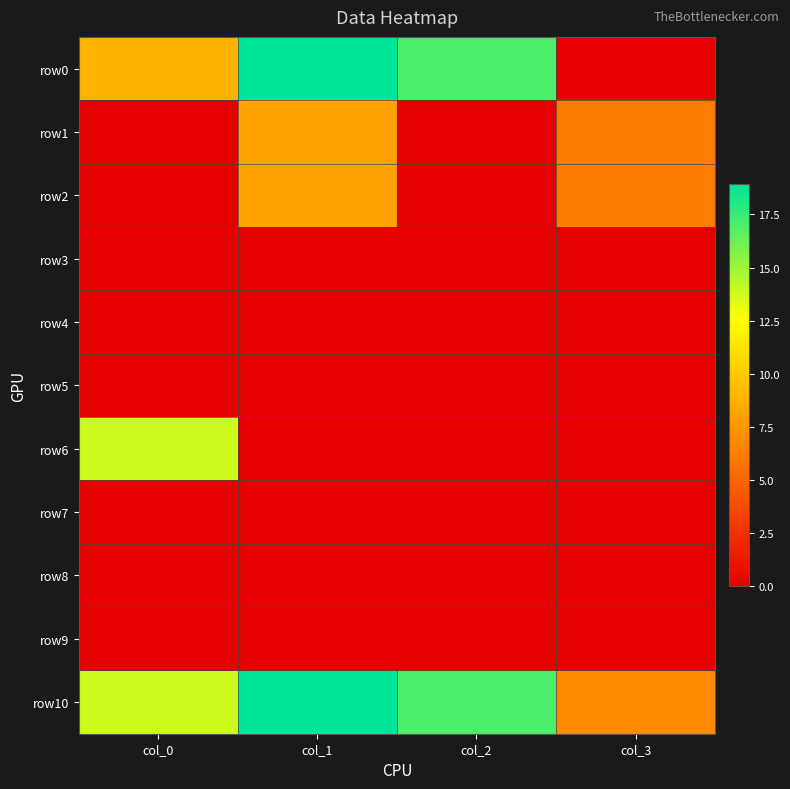

Reading right to left, extract all data points from this chart.

row0: col_3=0.0	col_2=17.0	col_1=18.9	col_0=8.9
row1: col_3=6.2	col_2=0.0	col_1=8.1	col_0=0.0
row2: col_3=6.2	col_2=0.0	col_1=8.1	col_0=0.0
row3: col_3=0.0	col_2=0.0	col_1=0.0	col_0=0.0
row4: col_3=0.0	col_2=0.0	col_1=0.0	col_0=0.0
row5: col_3=0.0	col_2=0.0	col_1=0.0	col_0=0.0
row6: col_3=0.0	col_2=0.0	col_1=0.0	col_0=13.8
row7: col_3=0.0	col_2=0.0	col_1=0.0	col_0=0.0
row8: col_3=0.0	col_2=0.0	col_1=0.0	col_0=0.0
row9: col_3=0.0	col_2=0.0	col_1=0.0	col_0=0.0
row10: col_3=6.9	col_2=17.0	col_1=18.9	col_0=13.8